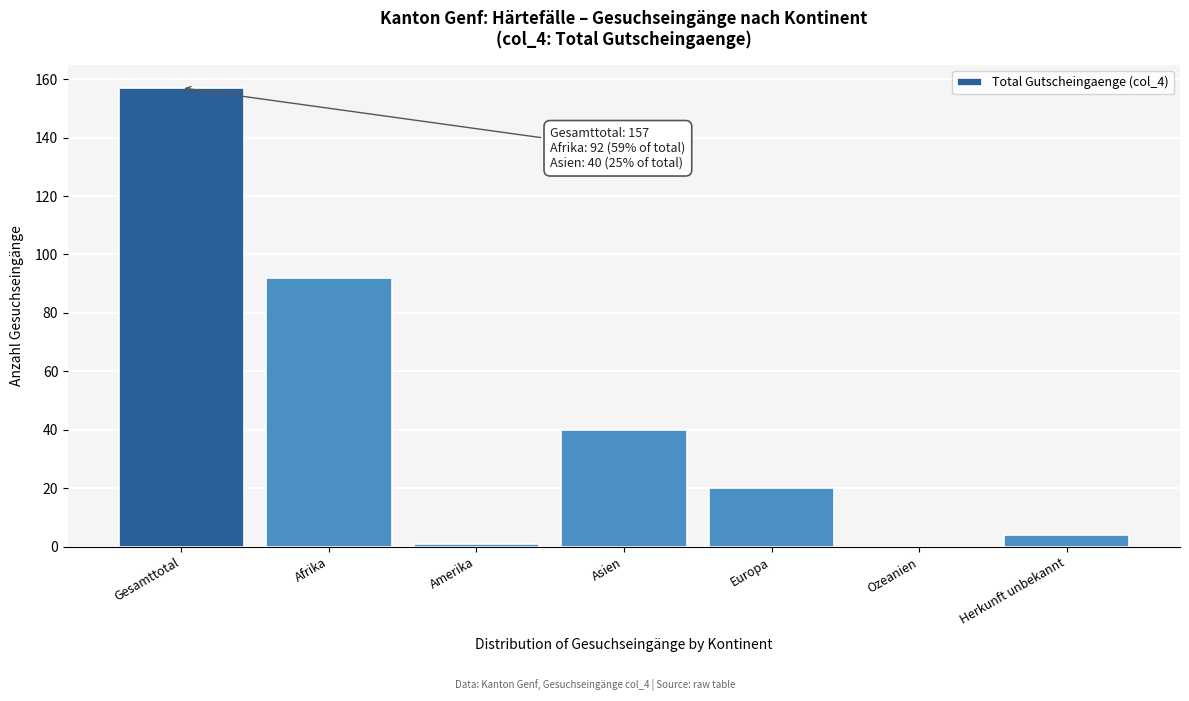

Reading left to right, extract all data points from this chart.

Gesamttotal=157	Afrika=92	Amerika=1	Asien=40	Europa=20	Ozeanien=0	Herkunft unbekannt=4